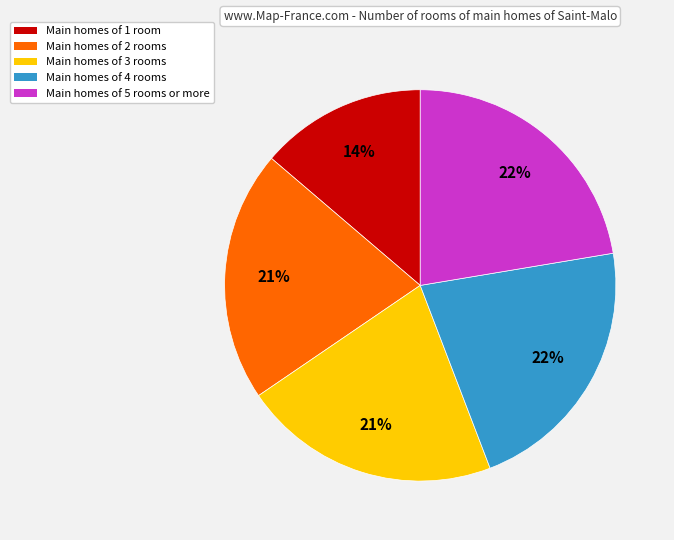

Is there a majority slice in this chart?

No